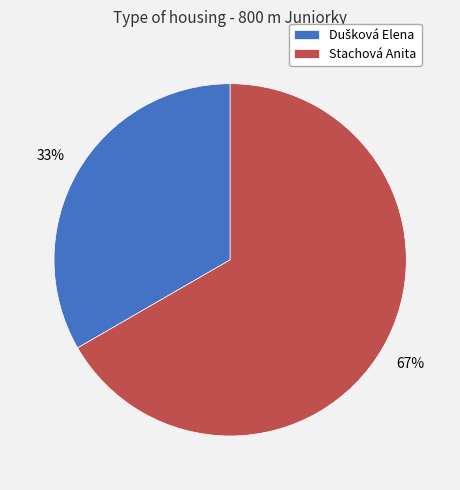

How many slices are in this pie chart?

2